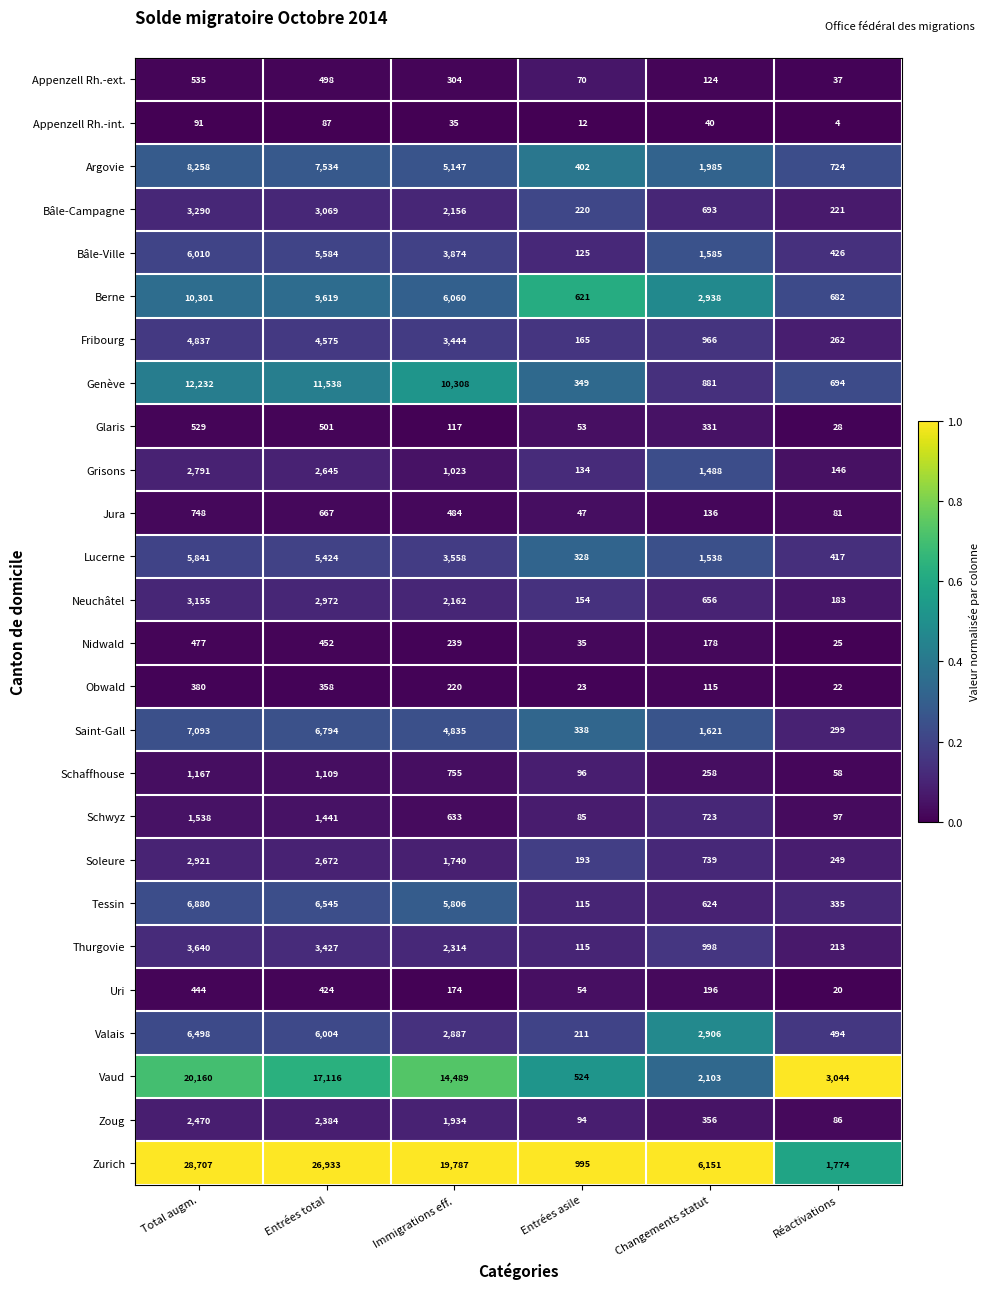

Which series has the largest range (max minus min)?

Zurich